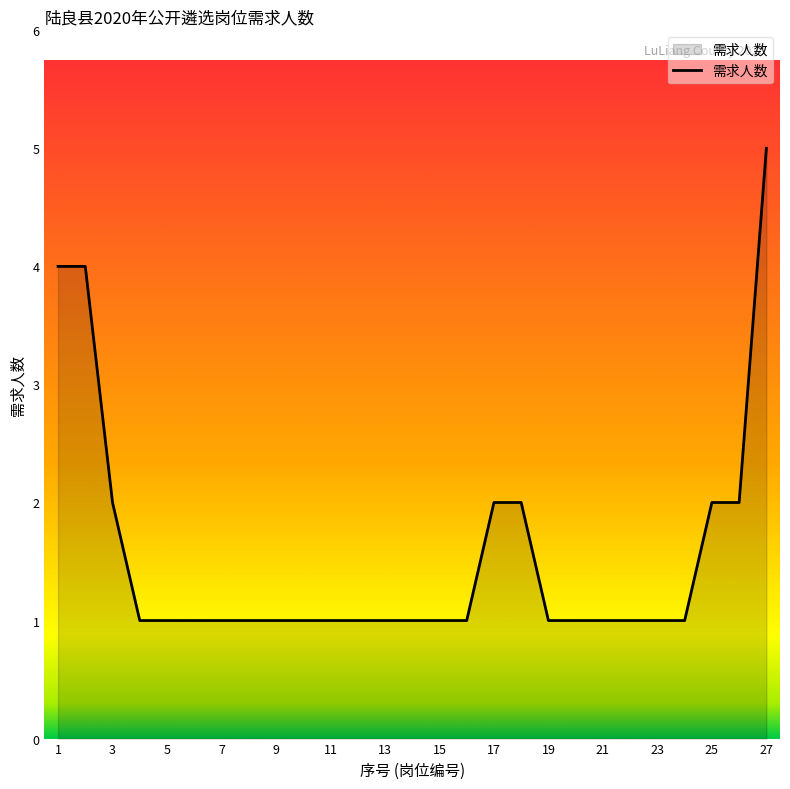

Reading left to right, transcribe all the data shown in this chart.

4	4	2	1	1	1	1	1	1	1	1	1	1	1	1	1	2	2	1	1	1	1	1	1	2	2	5